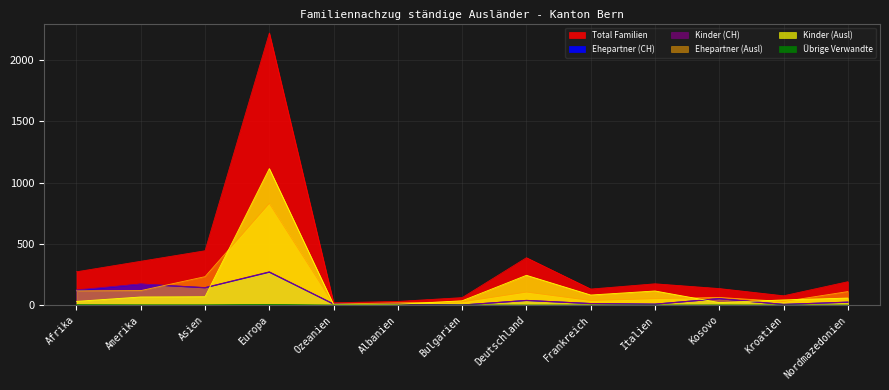

What is the maximum value for Kinder (Ausl)?

1115